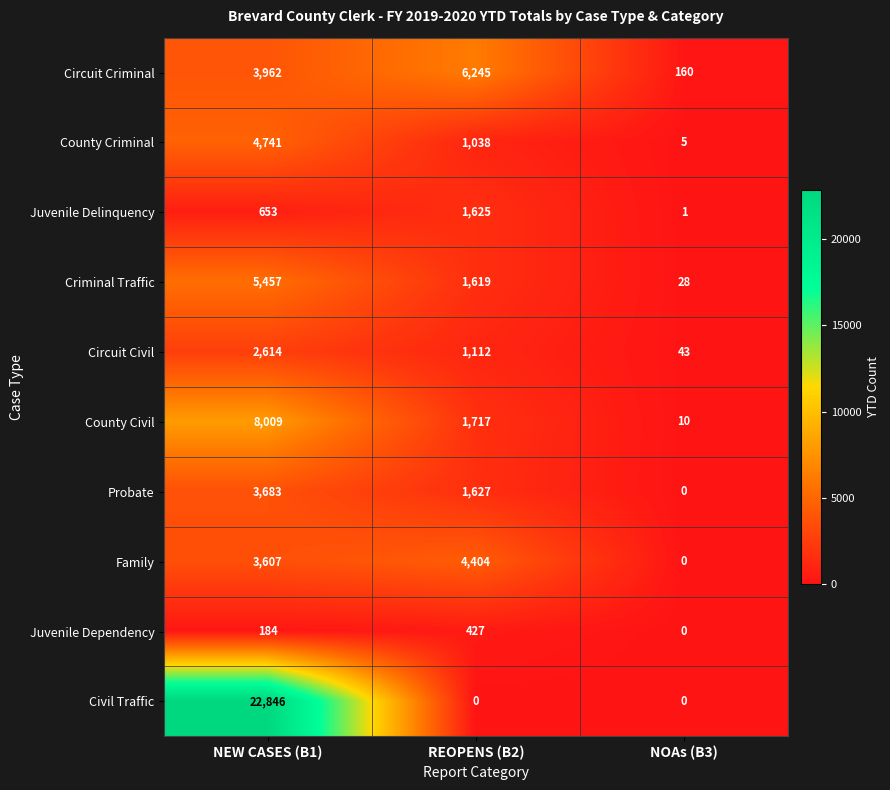

How many Probate values are between 0 and 3683?

3